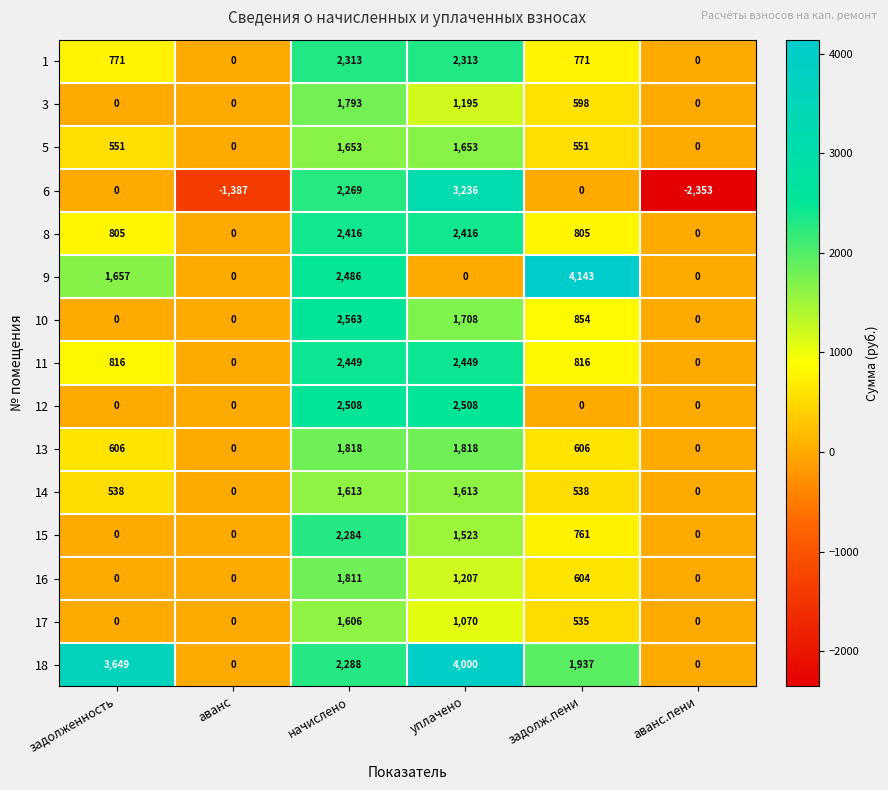

Which series has the largest total across all categories?

18